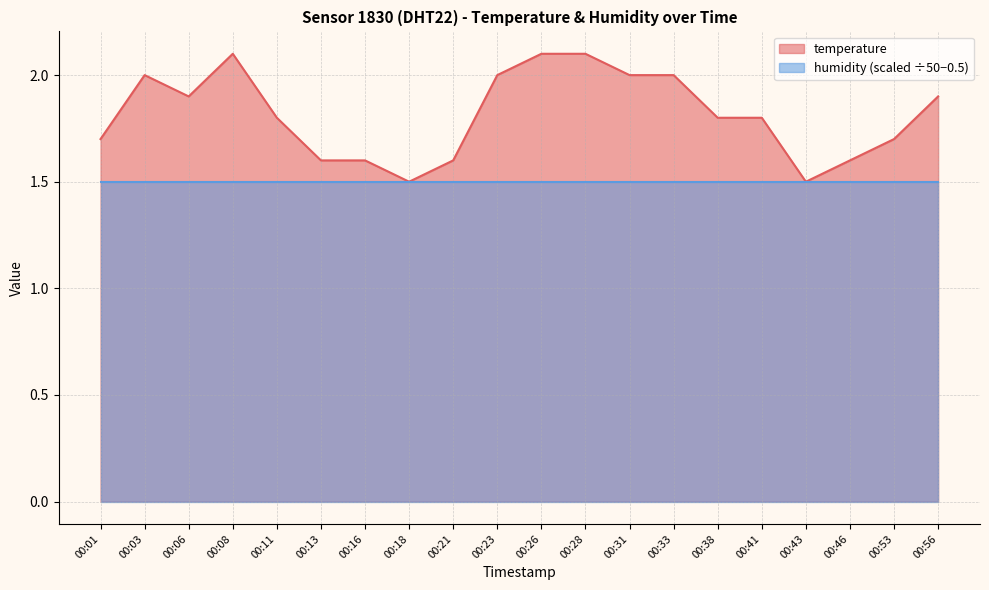

Reading left to right, extract all data points from this chart.

00:01=1.7	00:03=2.0	00:06=1.9	00:08=2.1	00:11=1.8	00:13=1.6	00:16=1.6	00:18=1.5	00:21=1.6	00:23=2.0	00:26=2.1	00:28=2.1	00:31=2.0	00:33=2.0	00:38=1.8	00:41=1.8	00:43=1.5	00:46=1.6	00:53=1.7	00:56=1.9